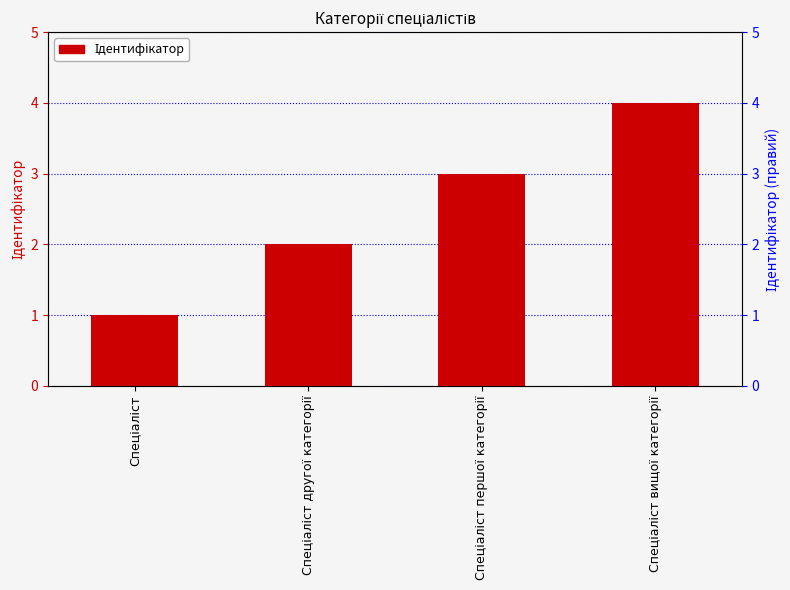

What is the maximum value shown in the chart?

4